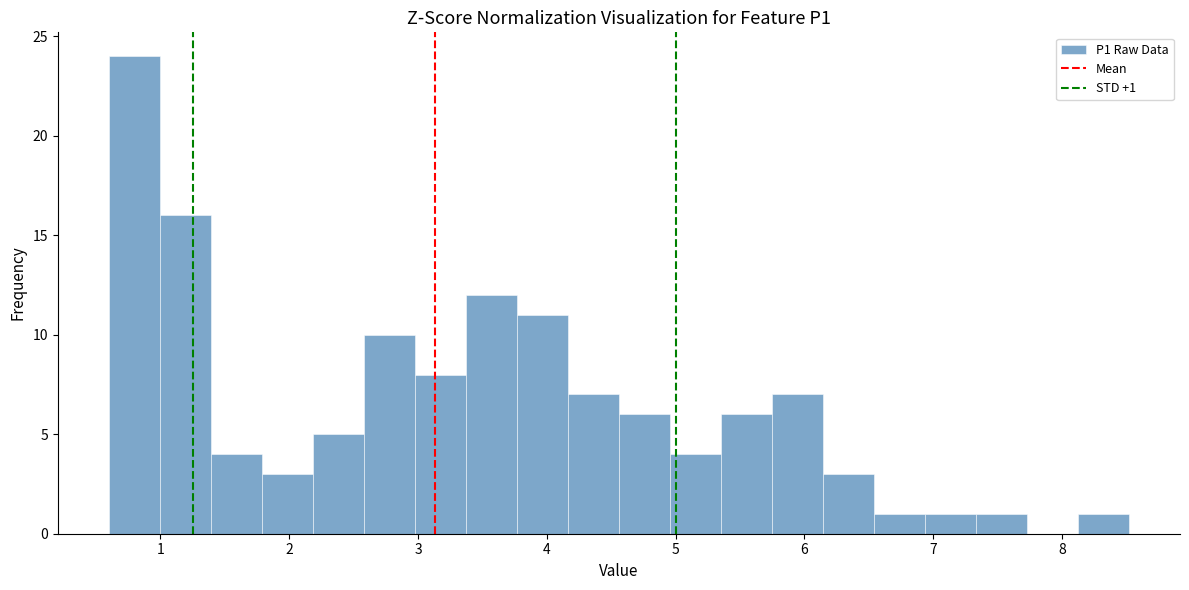

Around what value on the x-axis is the tallest bar? Give the approximate position of its centre, as read against the axis.

0.8